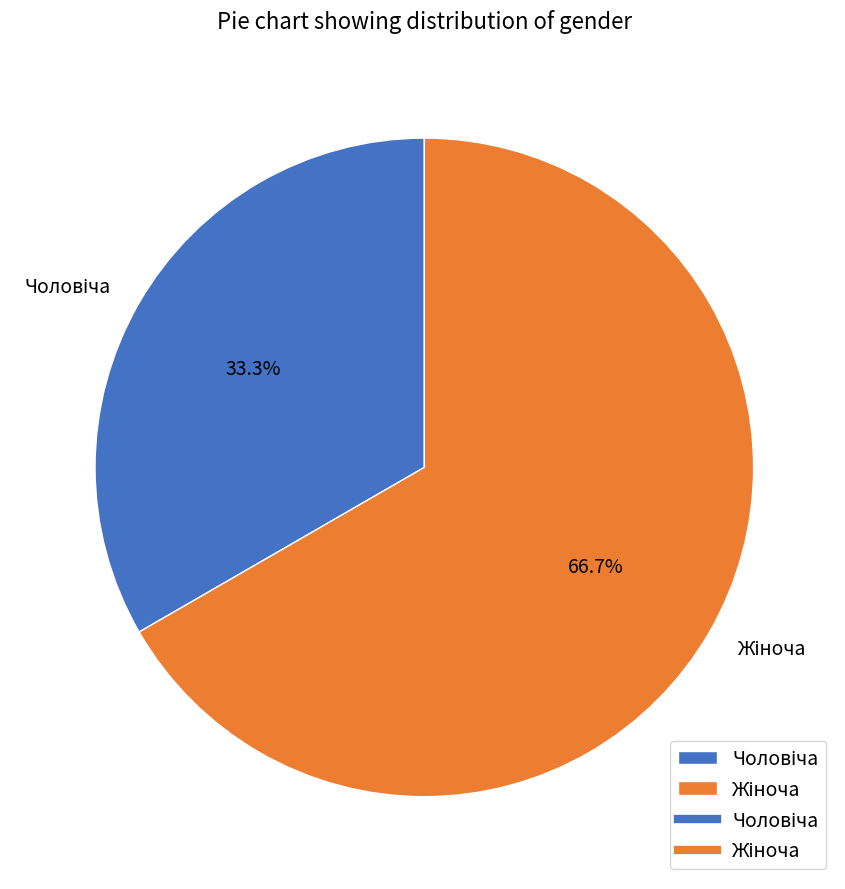

Does any single category account for the majority?

Yes